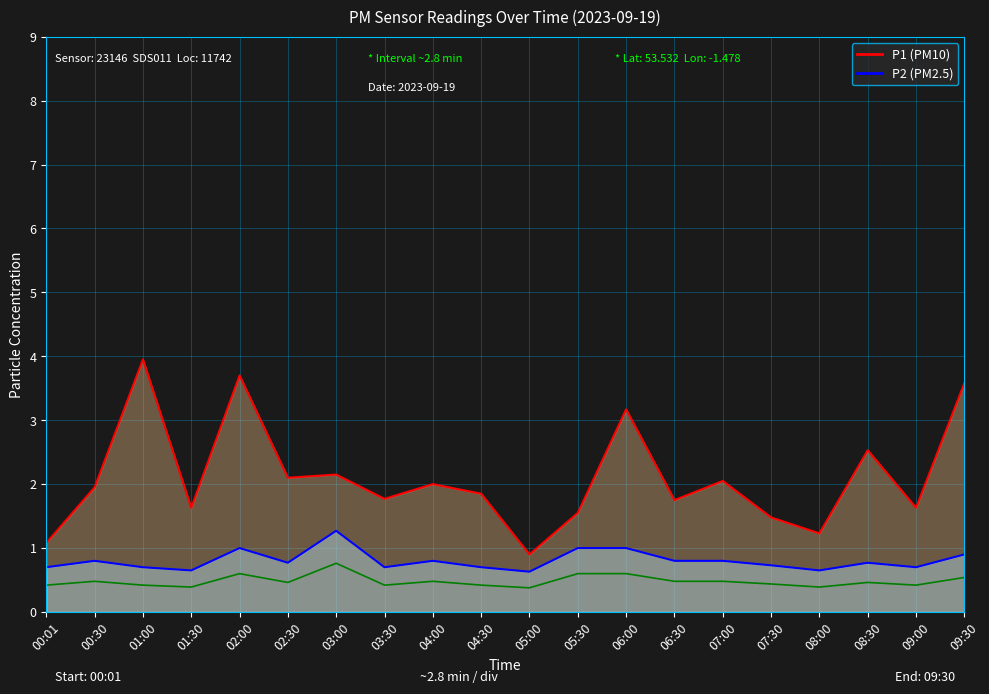

What are all the series names shown in the legend?

P1, P2